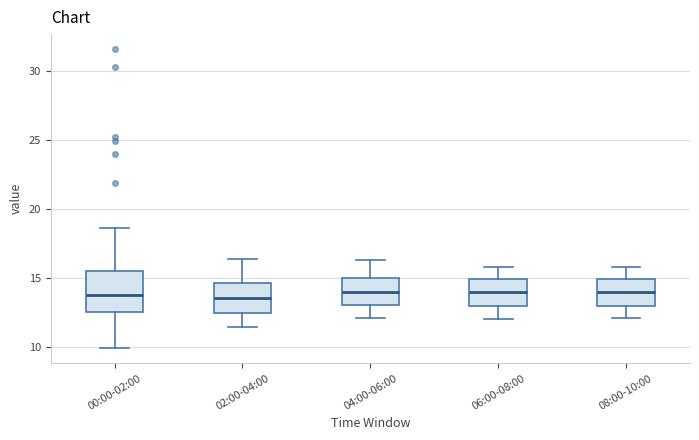

Reading left to right, read every box against the y-axis: the position of its median line, the range the box covers, and the ends of its whiskers. The values are not printed on the chart, so give them approximately, as read against the axis.

00:00-02:00: median 13.5, box 12.5 to 15.5, whiskers 10.0 to 18.5
02:00-04:00: median 13.5, box 12.5 to 14.5, whiskers 11.5 to 16.5
04:00-06:00: median 14.0, box 13.0 to 15.0, whiskers 12.0 to 16.5
06:00-08:00: median 14.0, box 13.0 to 15.0, whiskers 12.0 to 16.0
08:00-10:00: median 14.0, box 13.0 to 15.0, whiskers 12.0 to 16.0